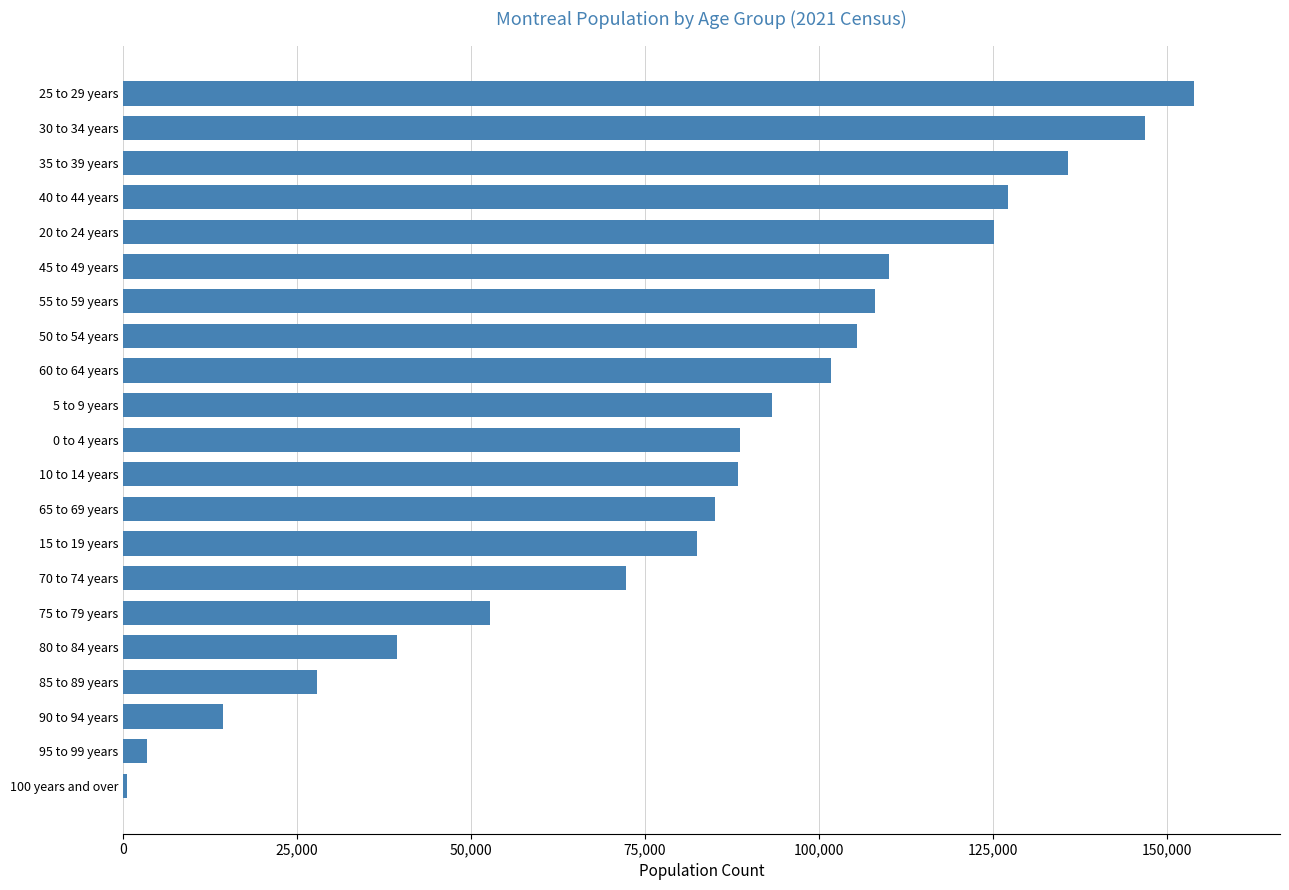

What is the sum of all values?

1762950